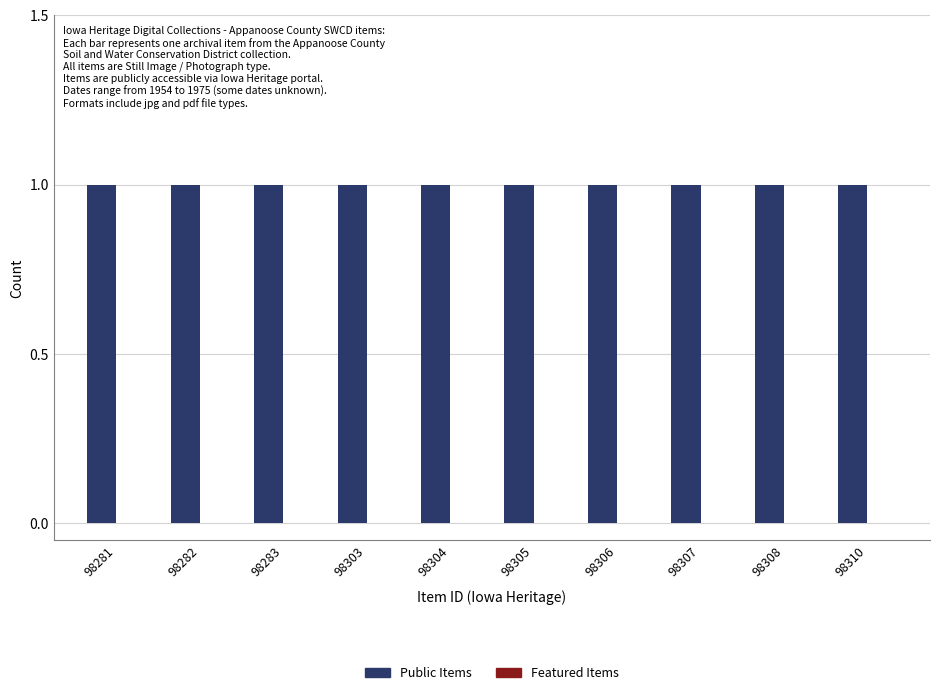

Count the number of categories in the chart.

10